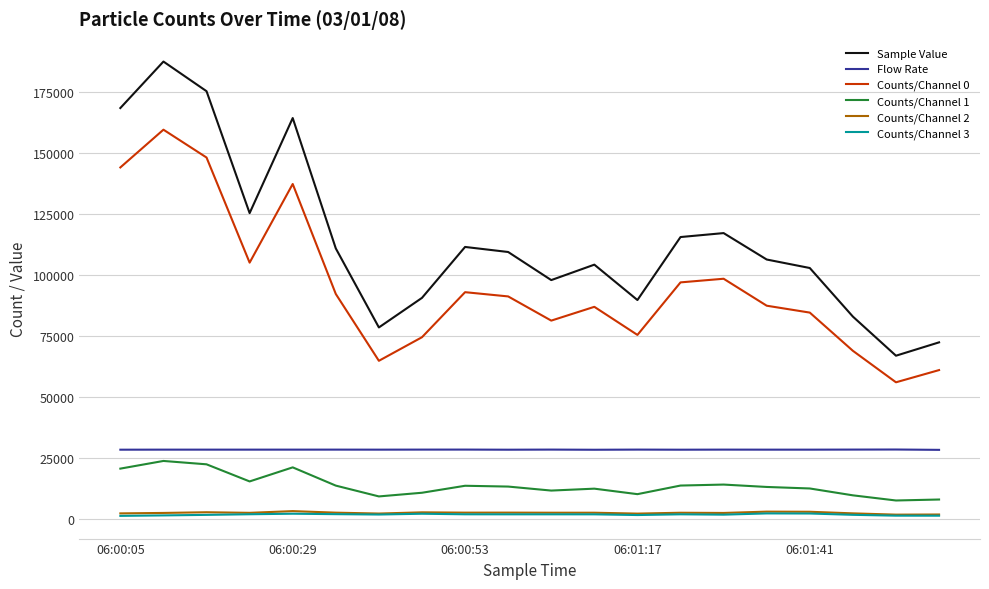

What is the lowest value of the Counts/Channel 1 series?

7479.0